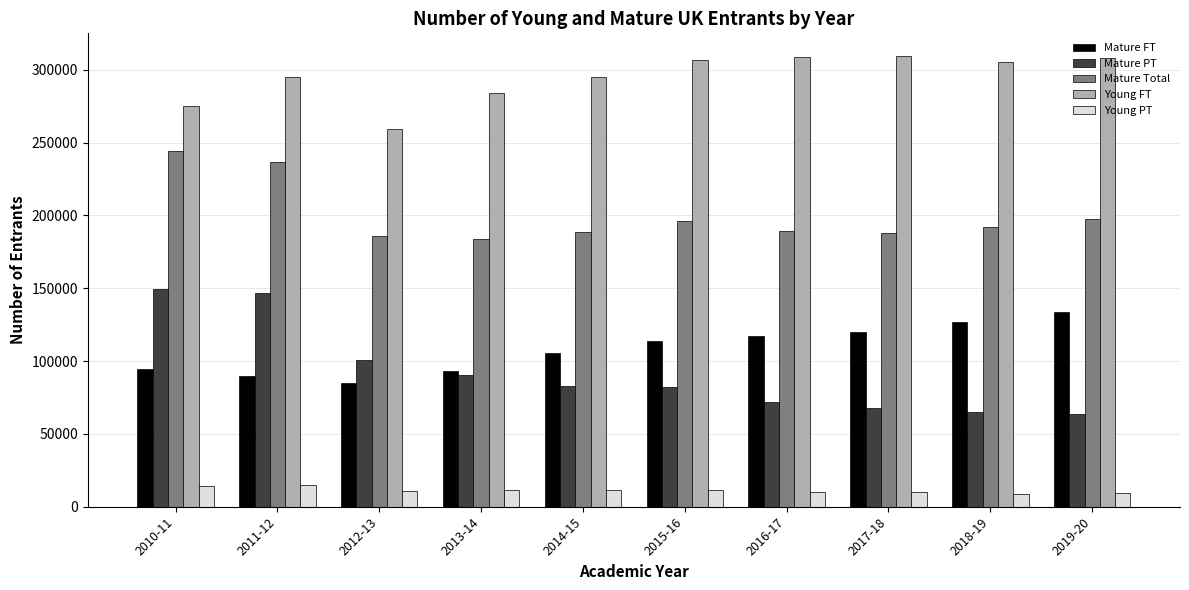

What is the greatest value displayed?

309590